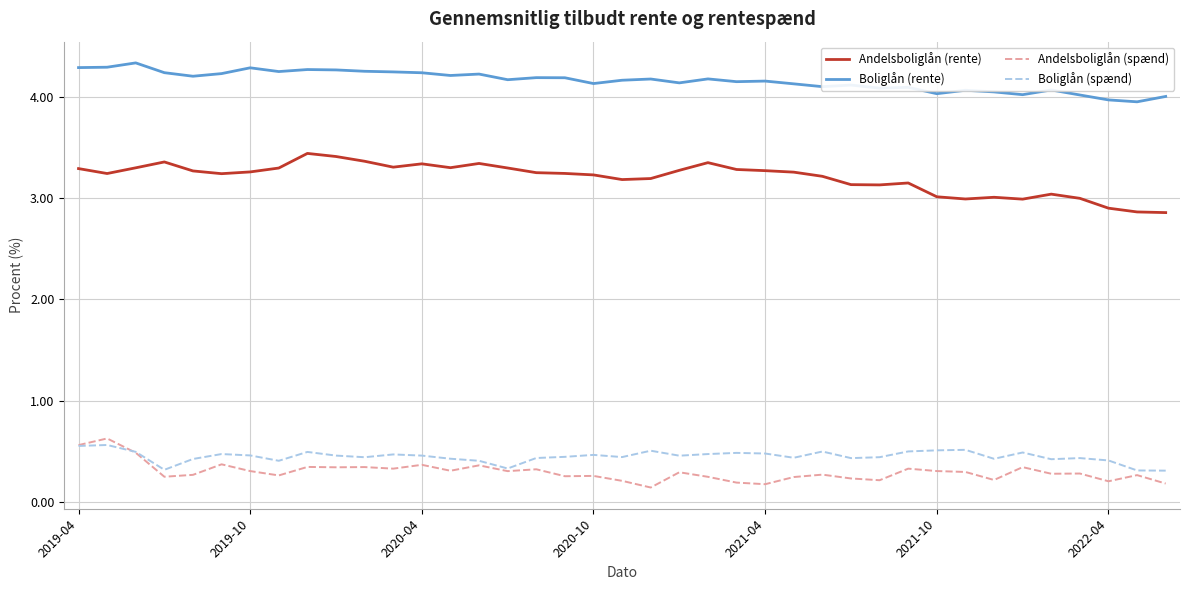

What is the sum of all Boliglån (rente) values?

162.2